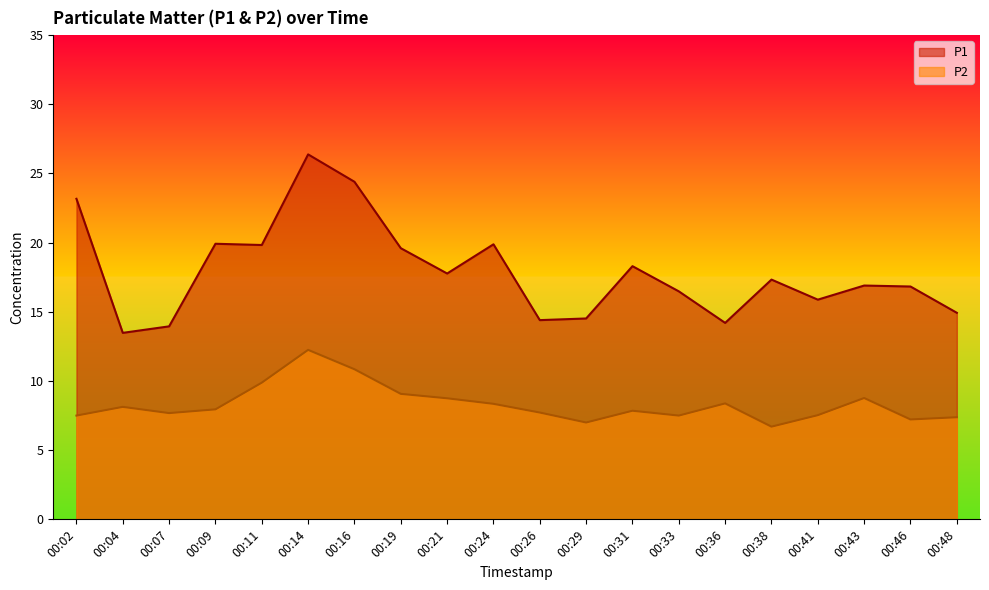

True or false: P2 and P1 cross at least once.

False